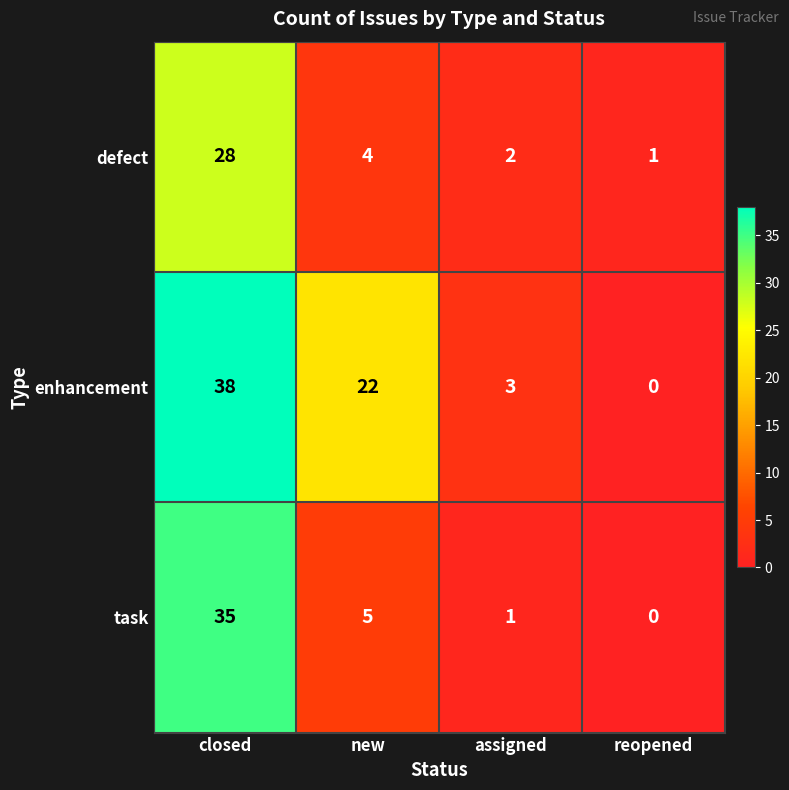

Which series has the widest spread of values?

enhancement